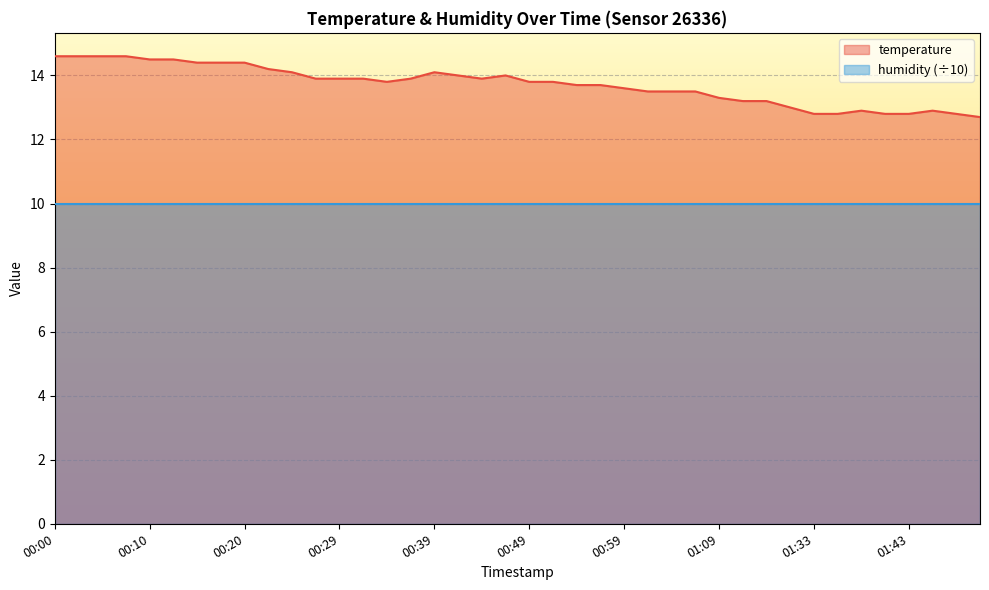

How many interior local valleys (lower than both neighbors) does the data have?

2